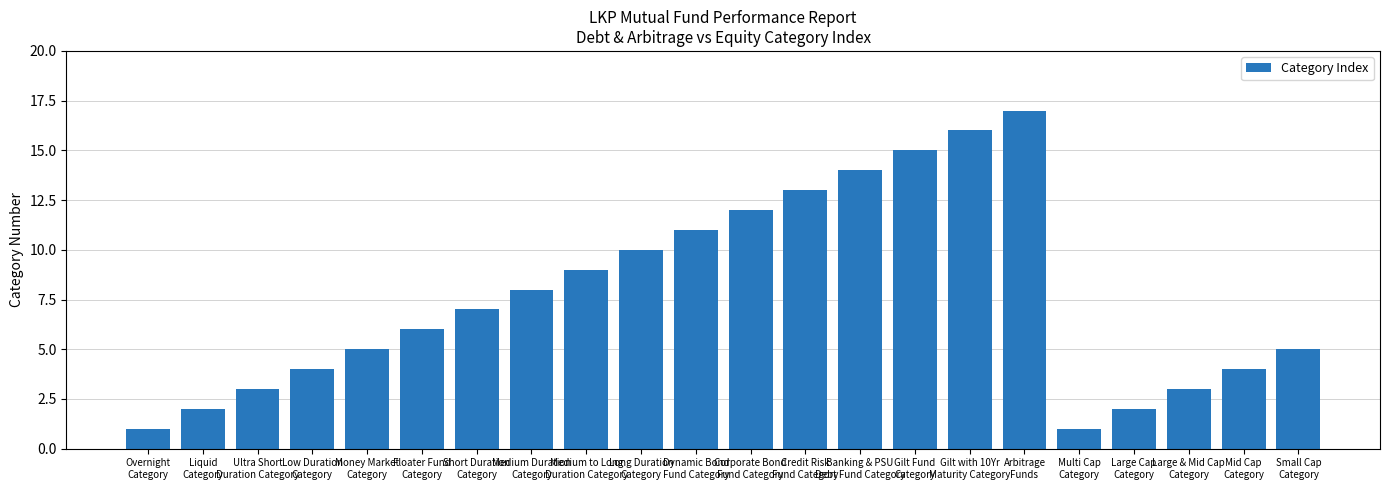

What is the value of the 22nd bar from the left?

5